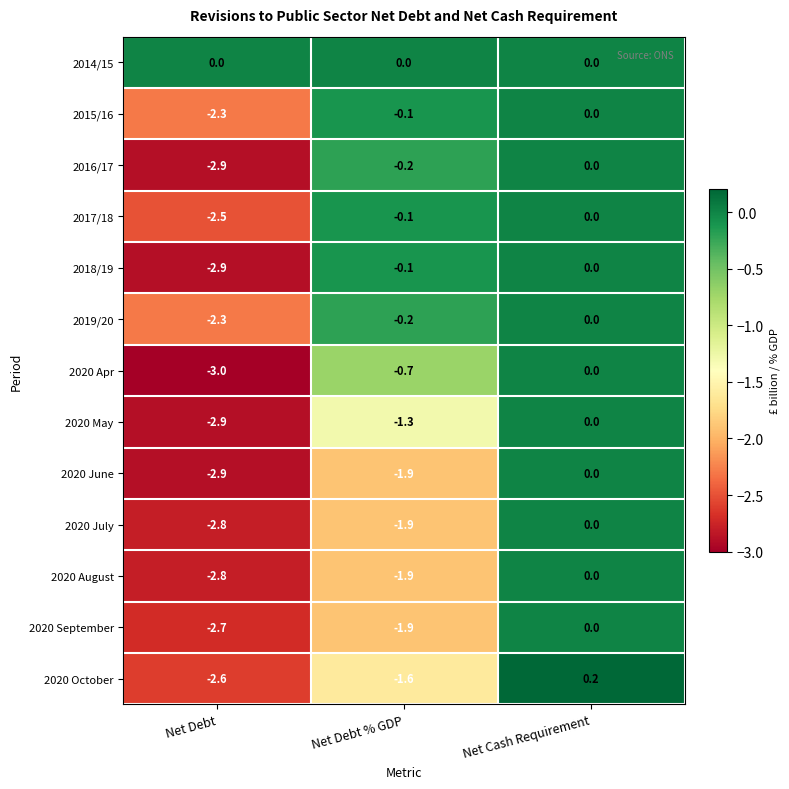

Which series has the widest spread of values?

2020 Apr